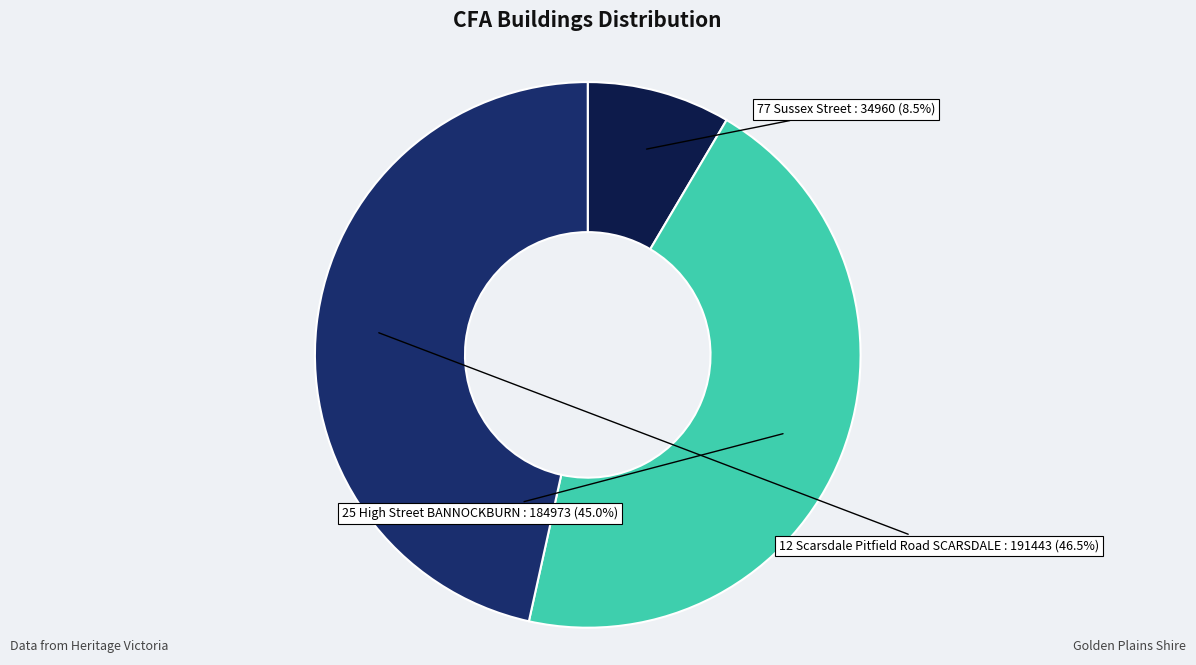

Is there any slice that represents more than half of the pie?

No